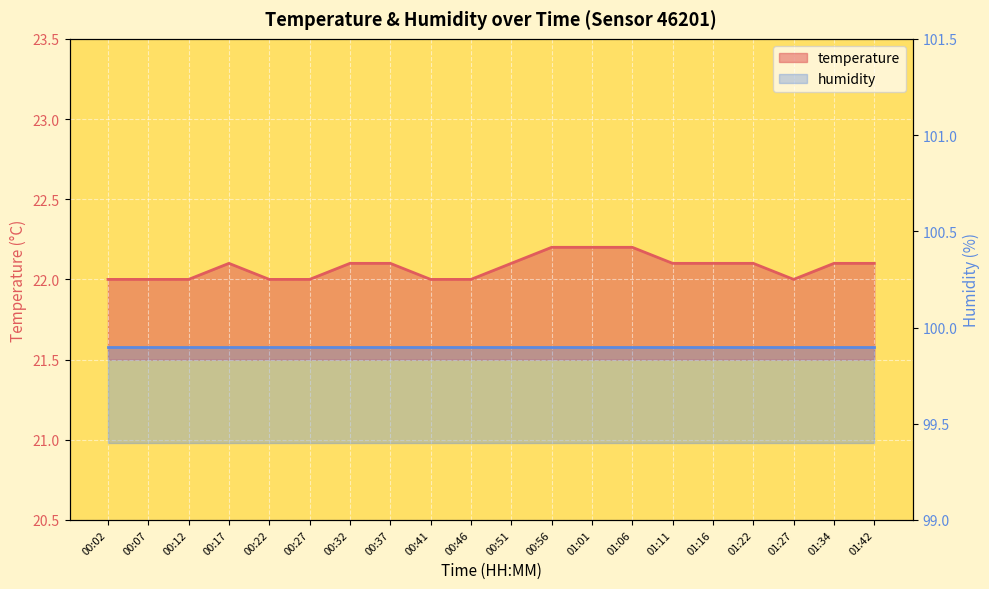

What is the average value?

22.1